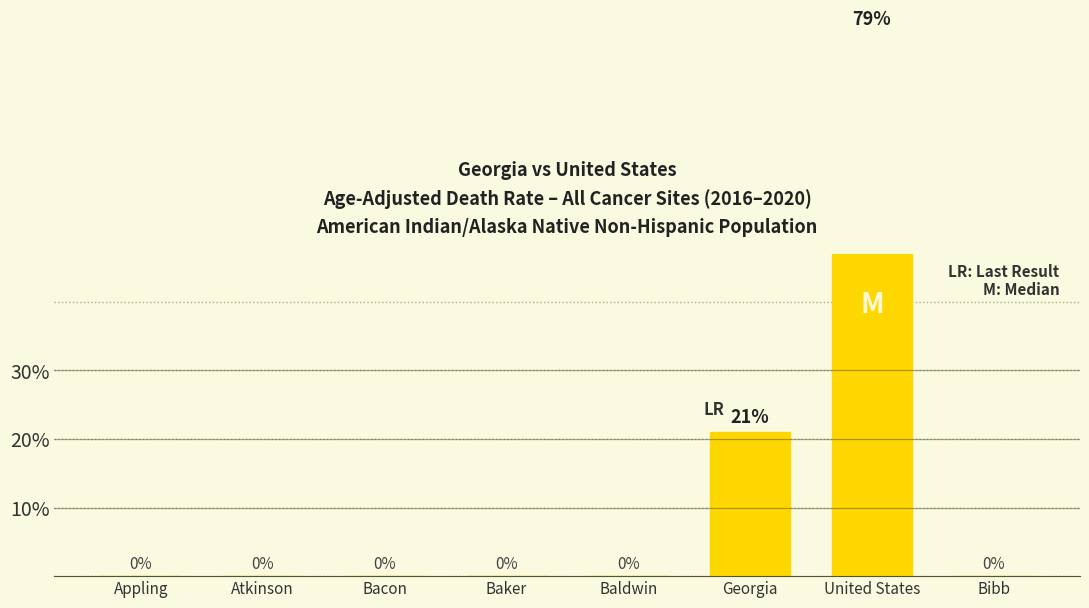

Where is the data nearest to the value 39?

Georgia